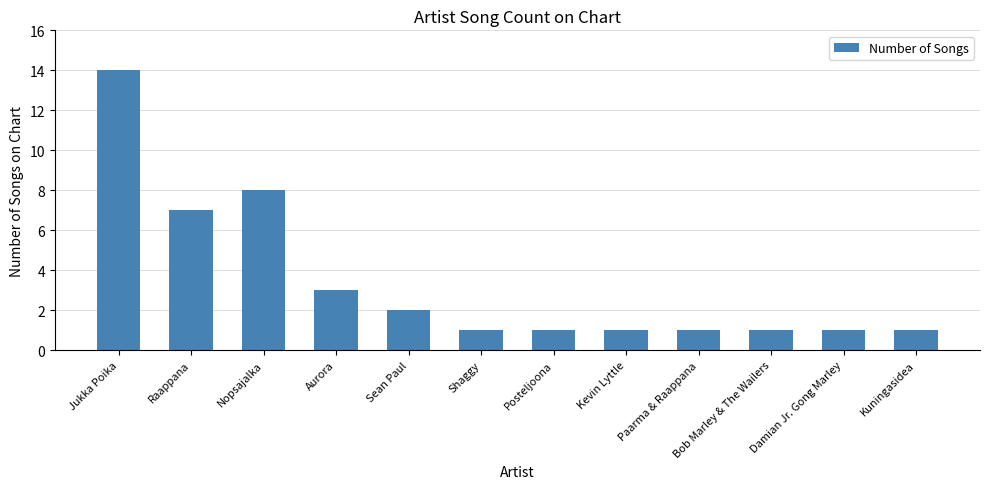

Which has a higher value, Kevin Lyttle or Aurora?

Aurora